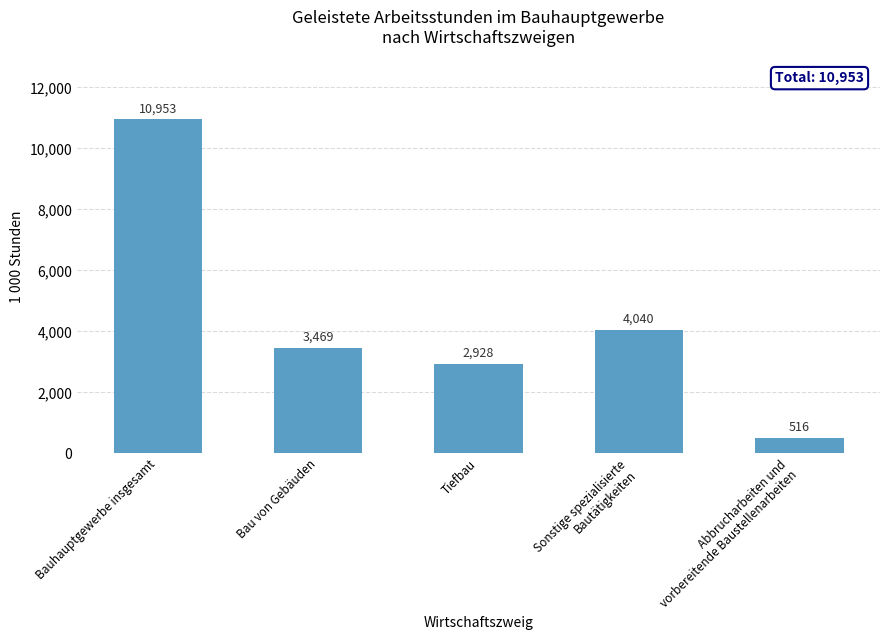

Does the chart contain stacked bars?

No